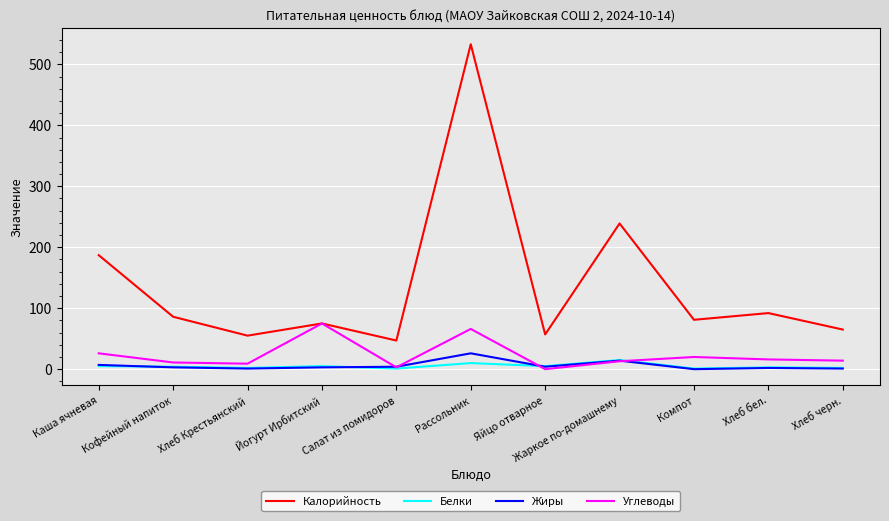

What is the highest value of the Жиры series?

26